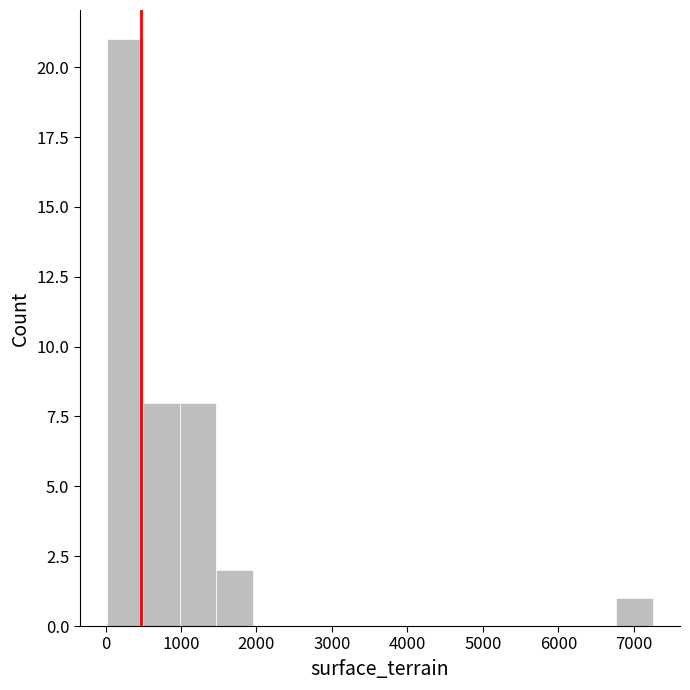

Reading left to right, transcribe this chart: for each bar, give the range it covers on the x-axis and its height. Neither the bar edges nor the heights are printed on the chart, so give them approximately, as read against the axes.

0 to 500: 21
500 to 1000: 8
1000 to 1500: 8
1500 to 1900: 2
1900 to 2400: 0
2400 to 2900: 0
2900 to 3400: 0
3400 to 3900: 0
3900 to 4400: 0
4400 to 4800: 0
4800 to 5300: 0
5300 to 5800: 0
5800 to 6300: 0
6300 to 6800: 0
6800 to 7300: 1